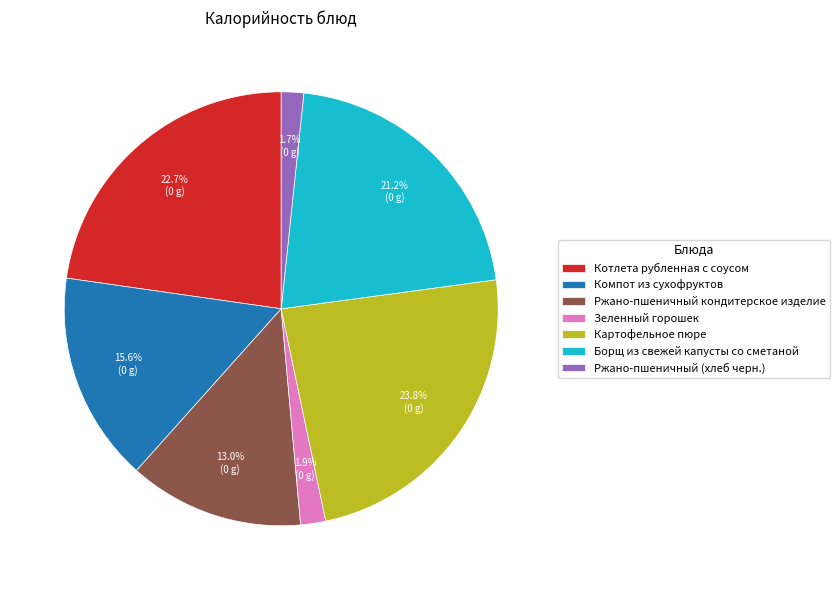

What portion of the pie excludes Компот из сухофруктов?

84.4%